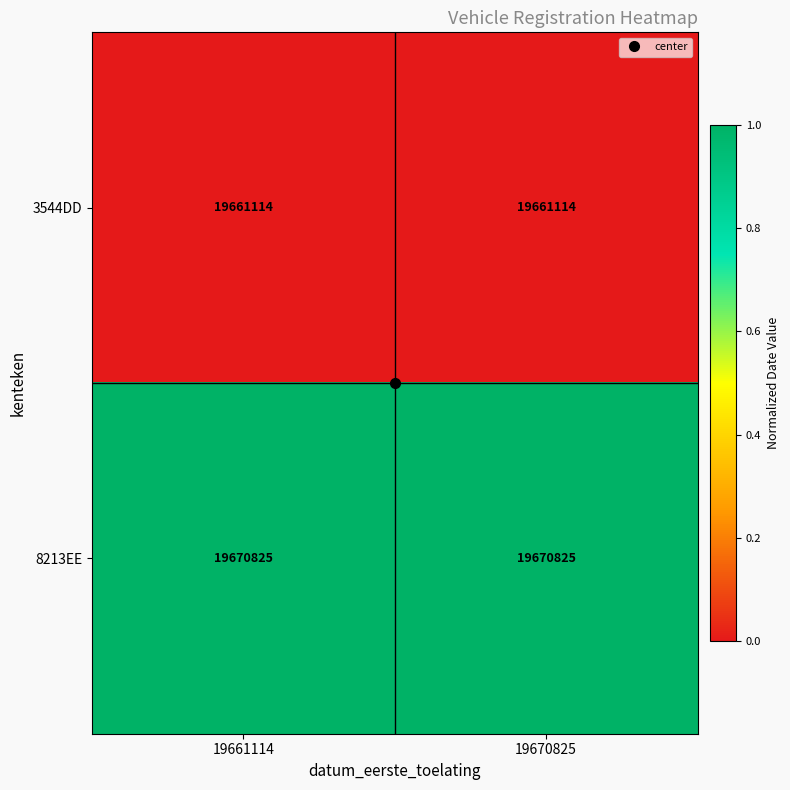

What is the minimum value for 8213EE?

19670825